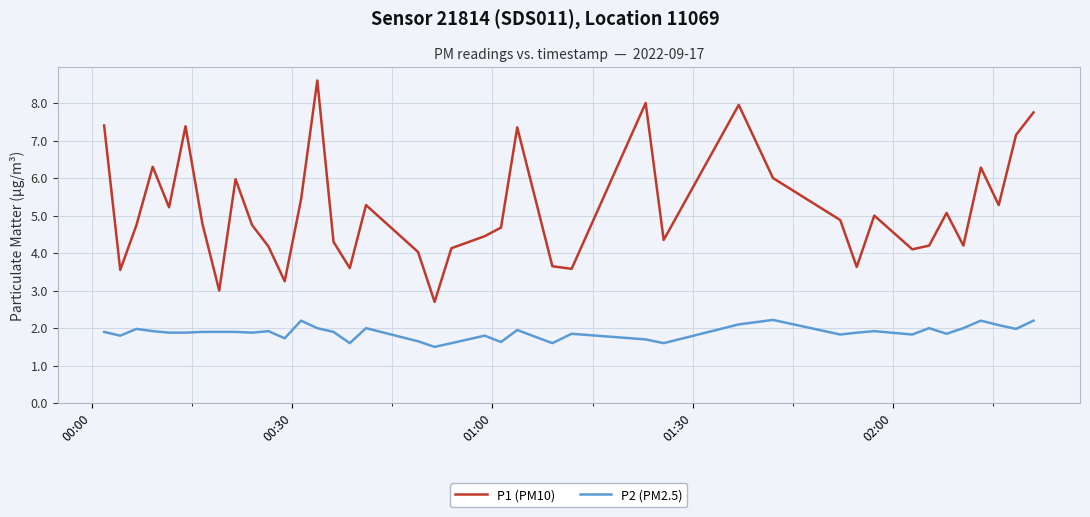

Which series has the largest range (max minus min)?

P1 (PM10)